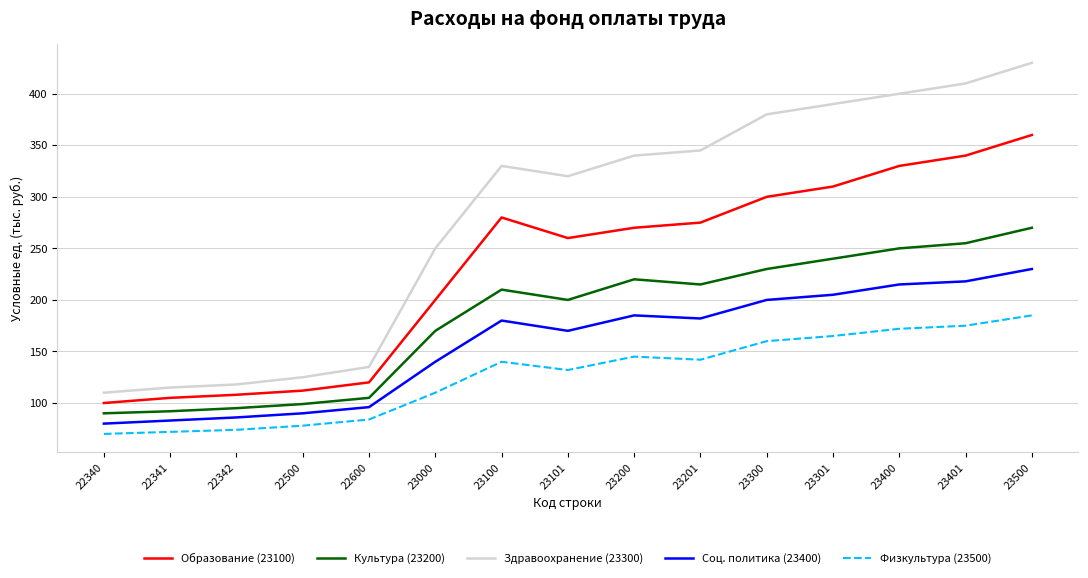

Count the number of categories in the chart.

15